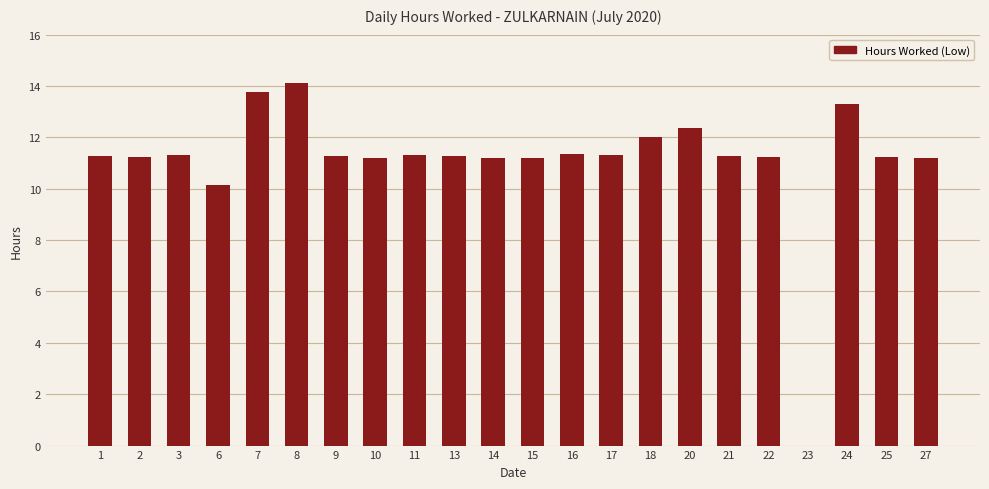

What is the sum of all values?

244.6